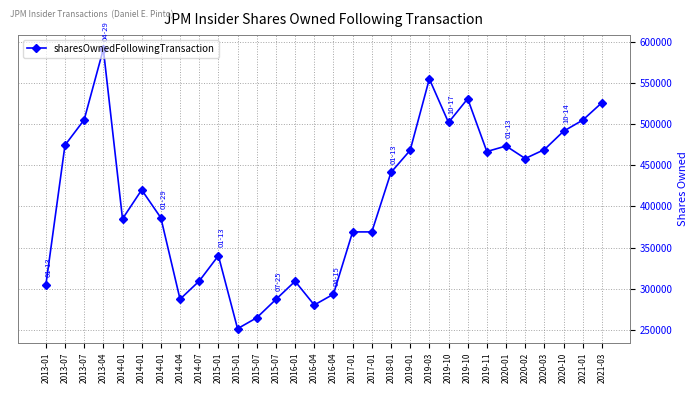

How many data points are less than 441309?

15